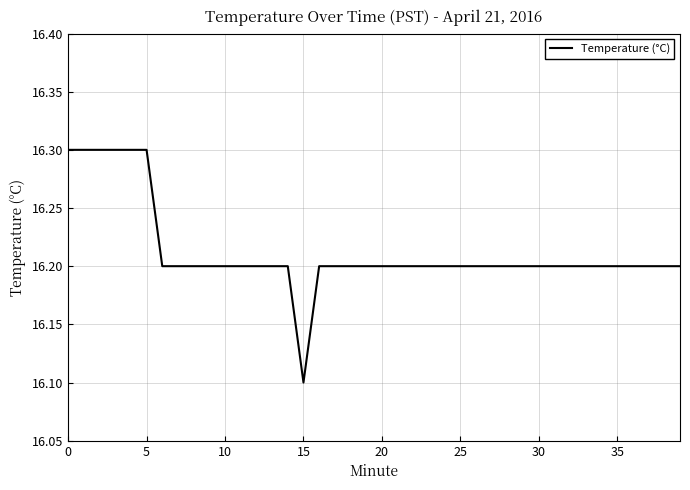

What is the greatest value displayed?

16.3